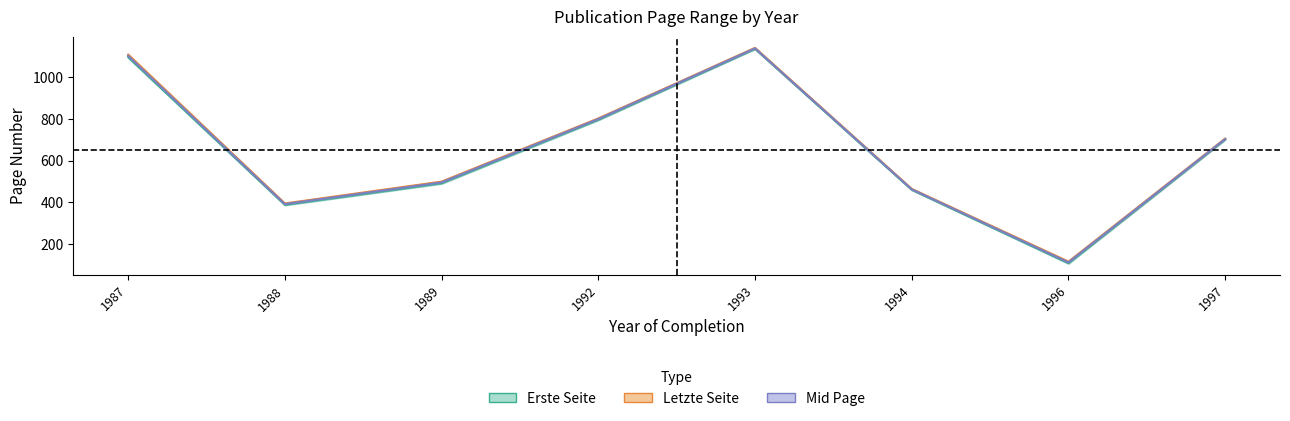

Is the value of Erste Seite at 1989 greater than the value of Letzte Seite at 1988?

Yes